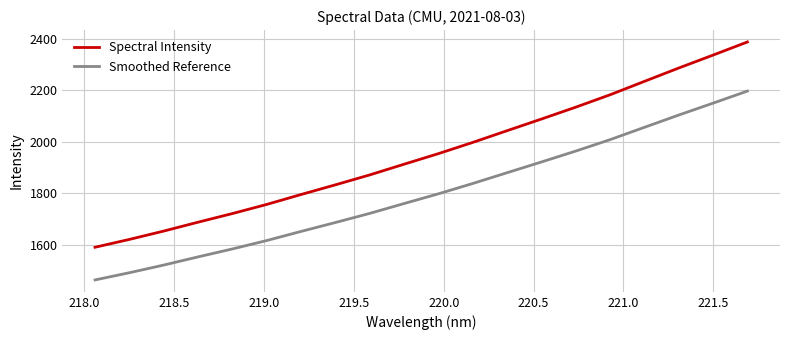

What is the greatest value displayed?

2388.3